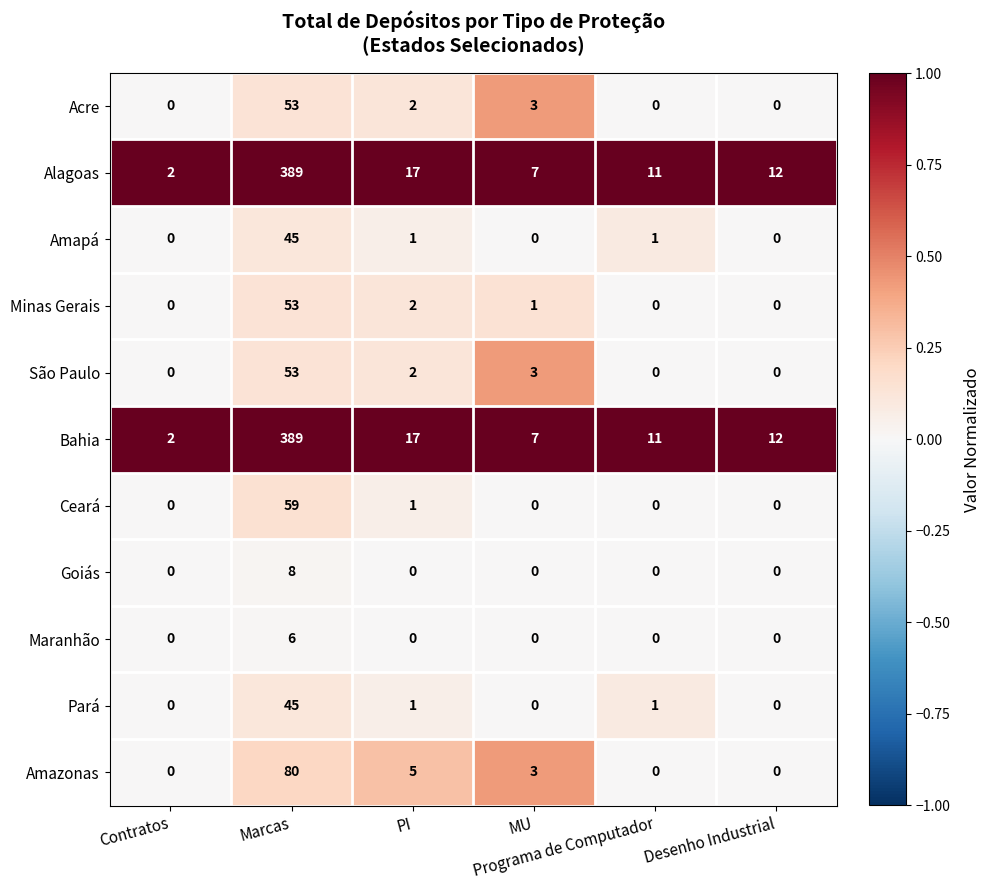

Count the Maranhão values in the range 0 to 1.

5